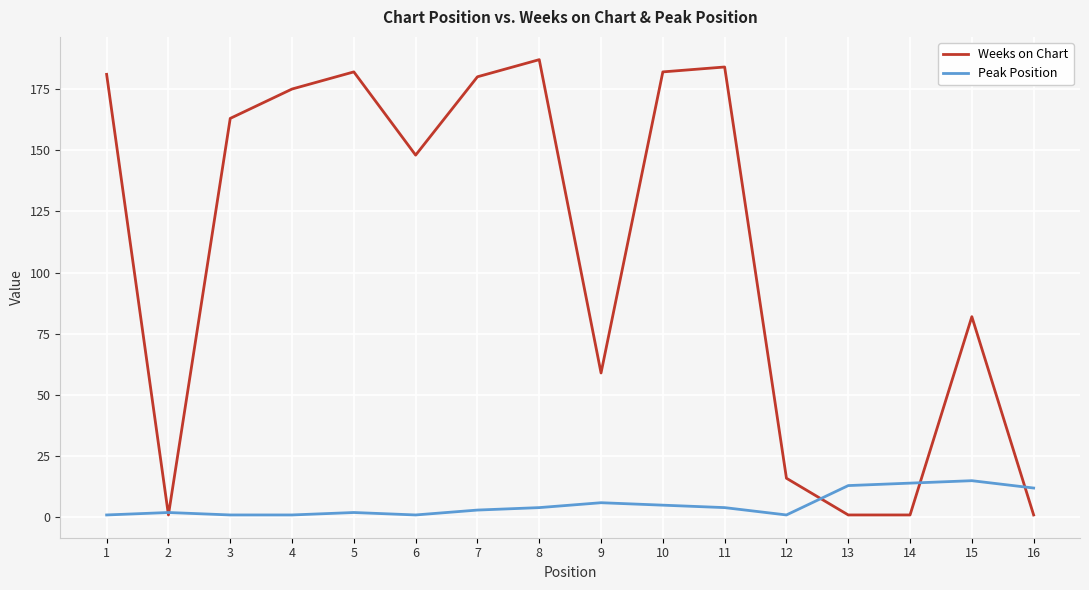

At which label does Weeks on Chart first exceed 163?

1